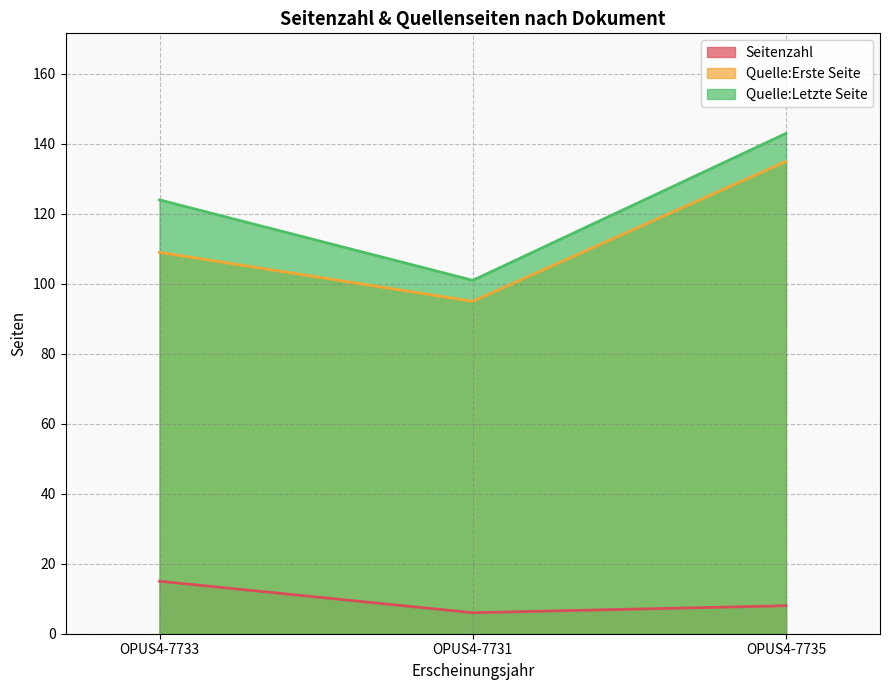

What position from the right is OPUS4-7735?

1